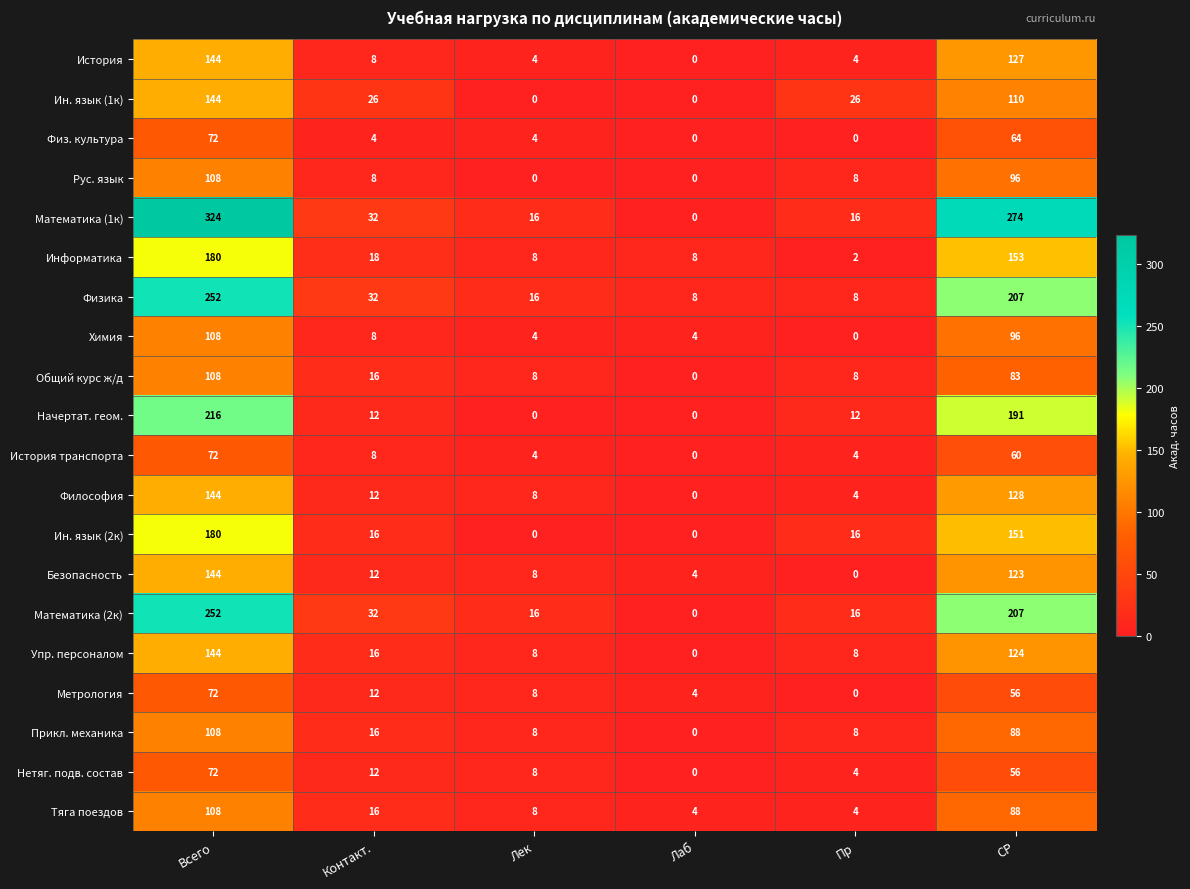

What is the difference between the Начертат. геом. values at Всего and Контакт.?

204